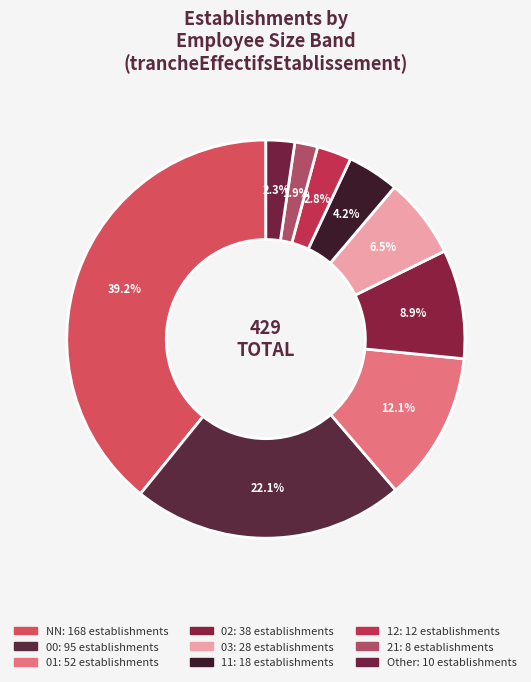

How many segments does this pie chart have?

9